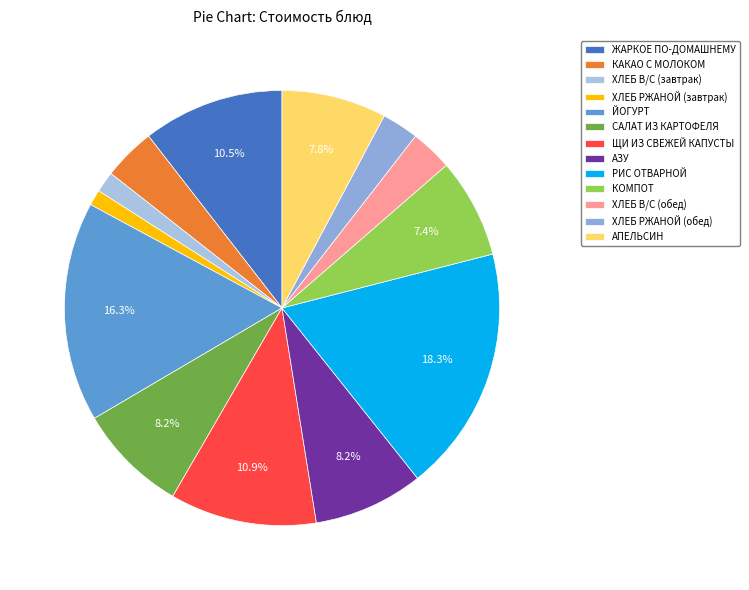

True or false: ХЛЕБ РЖАНОЙ (завтрак) accounts for 1% of the total.

True